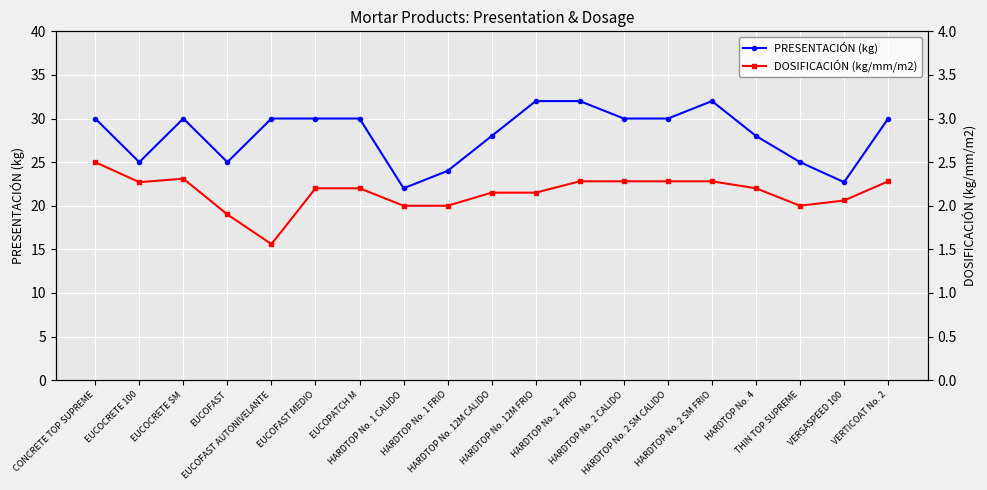

Which series has the largest total across all categories?

PRESENTACIÓN (kg)